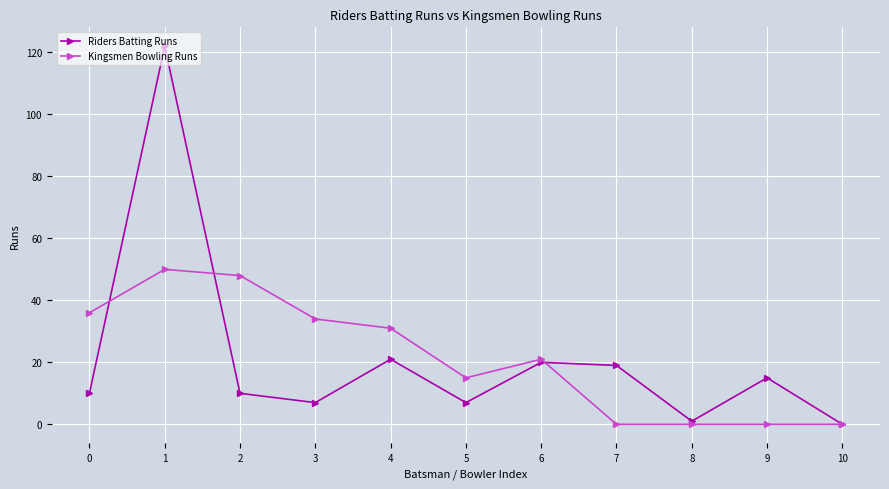

Reading right to left, list all the values displayed in this chart.

Riders Batting Runs: 10=0	9=15	8=1	7=19	6=20	5=7	4=21	3=7	2=10	1=122	0=10
Kingsmen Bowling Runs: 10=0	9=0	8=0	7=0	6=21	5=15	4=31	3=34	2=48	1=50	0=36